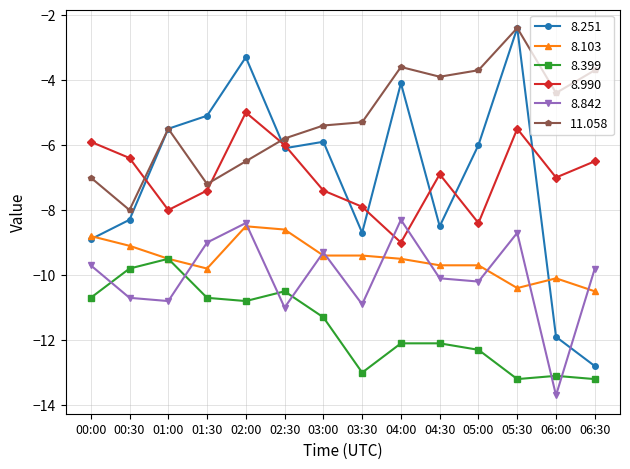

What is the sum of the 8.103 values at 05:30 and 03:00?

-19.8